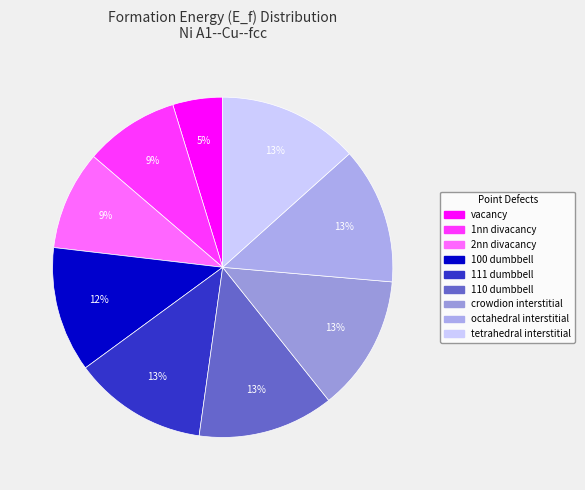

Rank the categories by value from highest to lowest.

tetrahedral interstitial, octahedral interstitial, crowdion interstitial, 110 dumbbell, 111 dumbbell, 100 dumbbell, 2nn divacancy, 1nn divacancy, vacancy